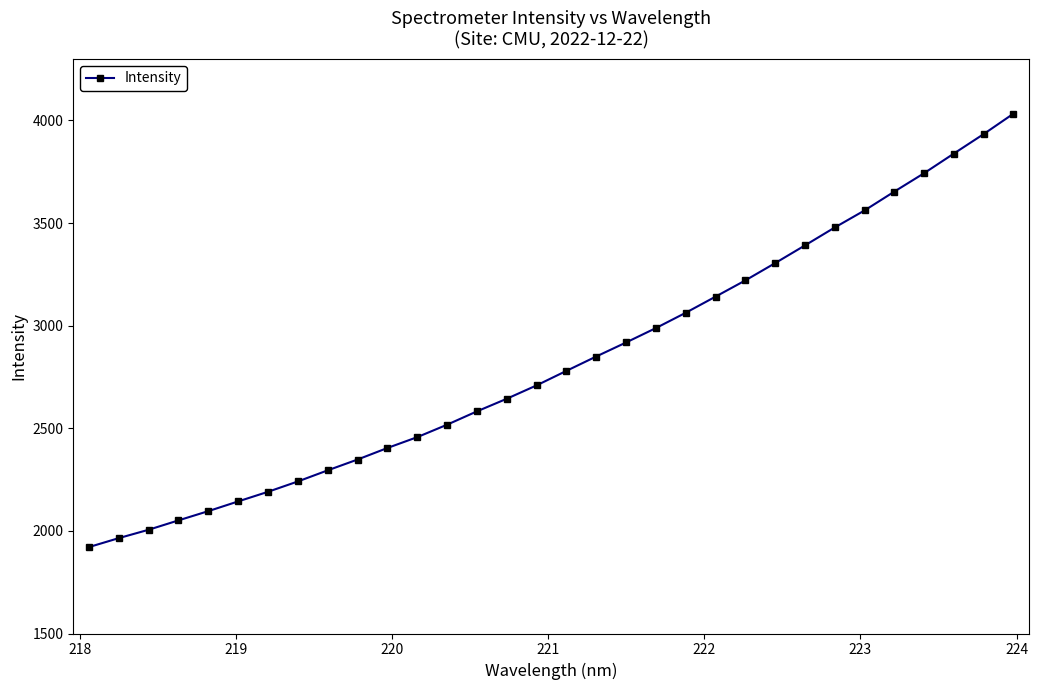

What is the difference between the maximum and minimum values?

2112.3